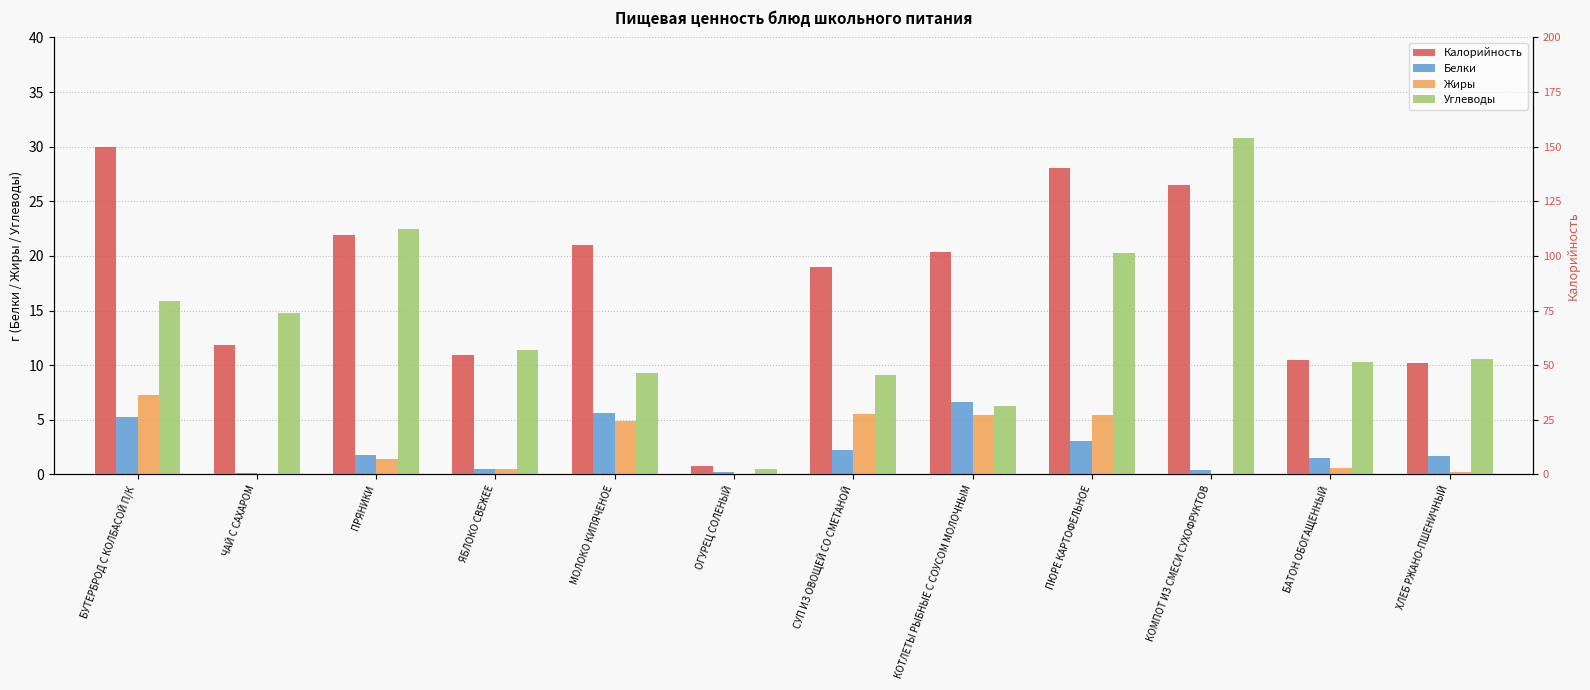

At ЯБЛОКО СВЕЖЕЕ, list the series in order from smallest to largest.

Белки, Жиры, Углеводы, Калорийность